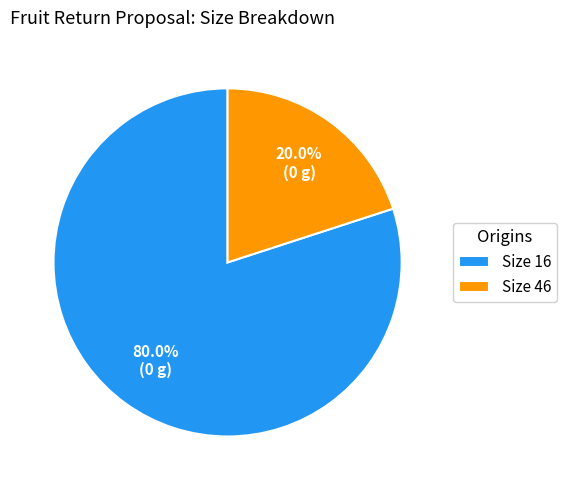

What percentage is NOT represented by Size 16?

20.0%